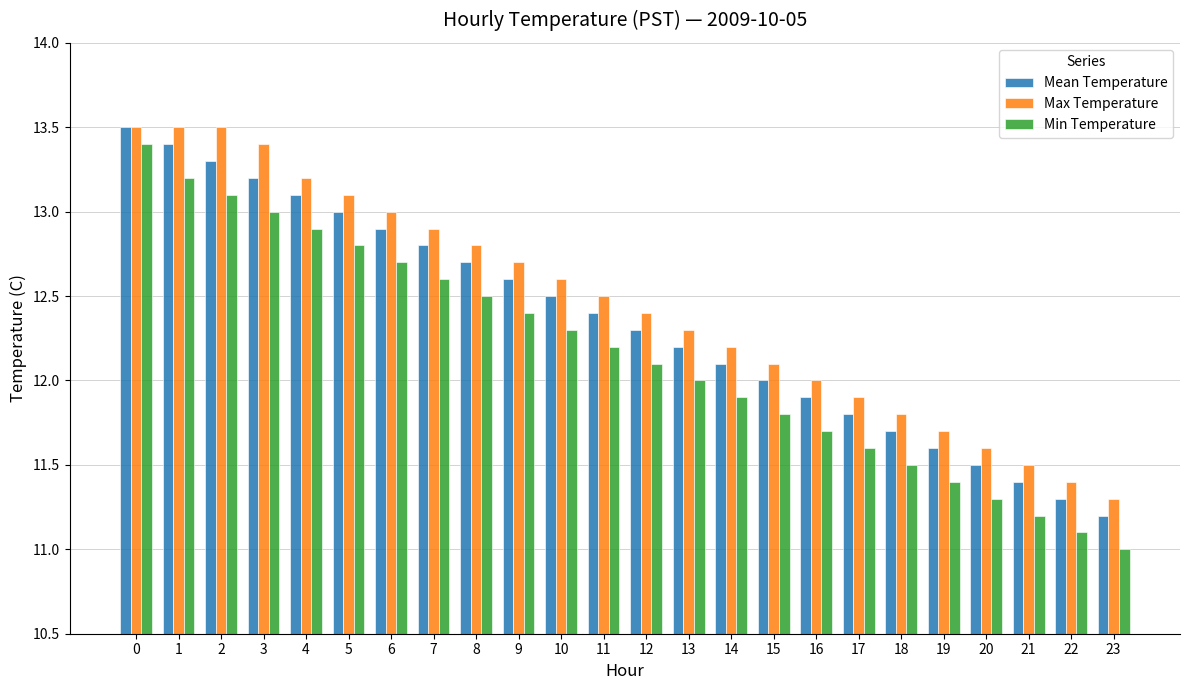

Reading left to right, extract all data points from this chart.

Mean Temperature: 13.5	13.4	13.3	13.2	13.1	13.0	12.9	12.8	12.7	12.6	12.5	12.4	12.3	12.2	12.1	12.0	11.9	11.8	11.7	11.6	11.5	11.4	11.3	11.2
Max Temperature: 13.5	13.5	13.5	13.4	13.2	13.1	13.0	12.9	12.8	12.7	12.6	12.5	12.4	12.3	12.2	12.1	12.0	11.9	11.8	11.7	11.6	11.5	11.4	11.3
Min Temperature: 13.4	13.2	13.1	13.0	12.9	12.8	12.7	12.6	12.5	12.4	12.3	12.2	12.1	12.0	11.9	11.8	11.7	11.6	11.5	11.4	11.3	11.2	11.1	11.0